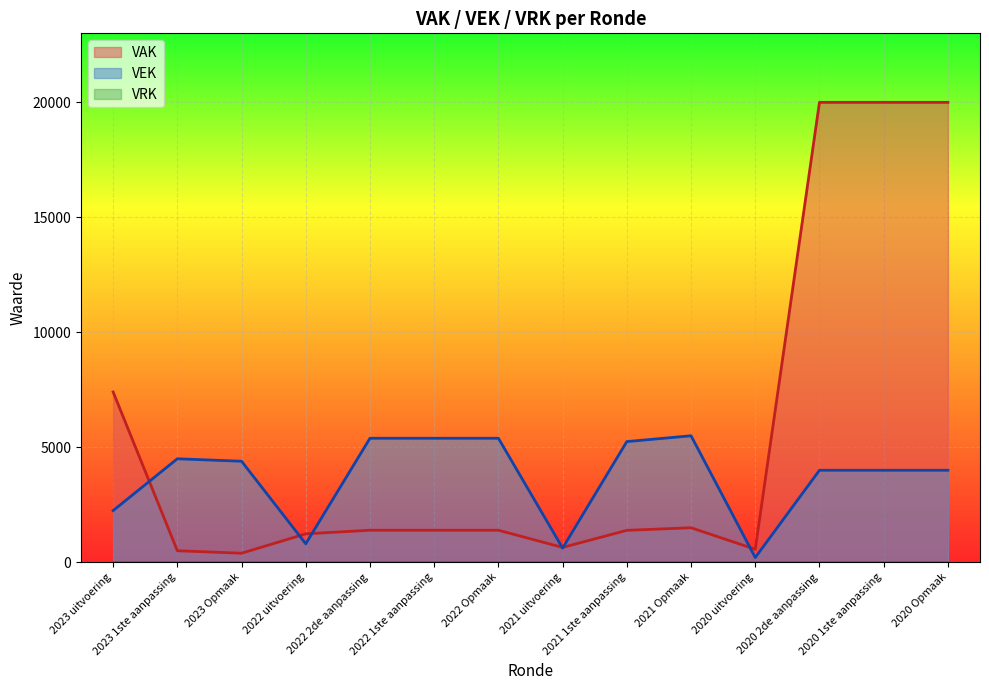

After their last crossing, which series has the higher values: VEK or VAK?

VAK